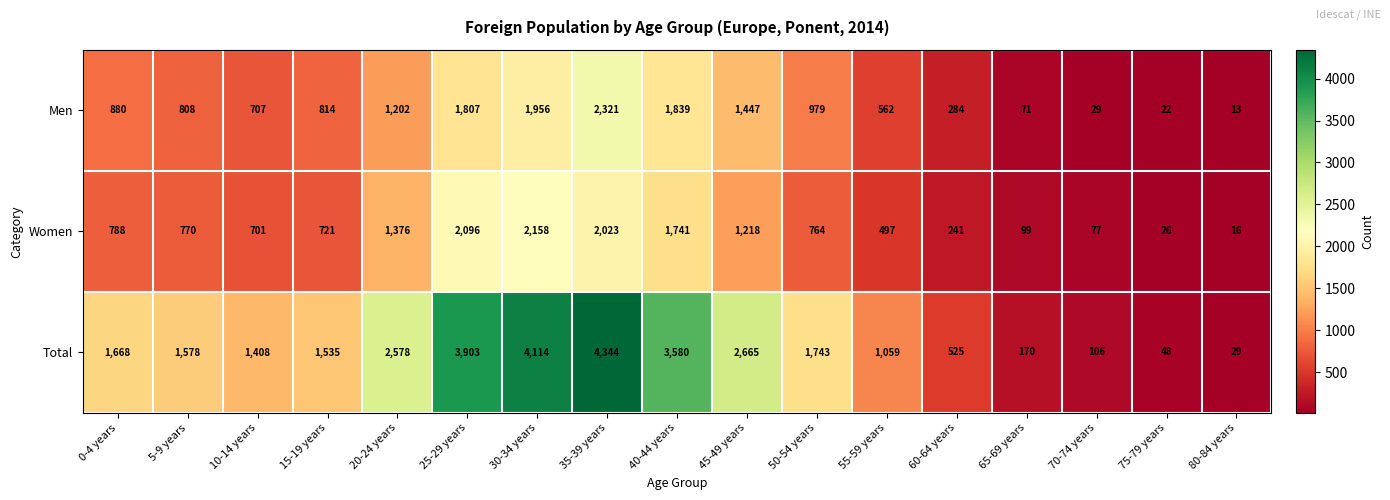

What value does the Total series have at 20-24 years?

2578